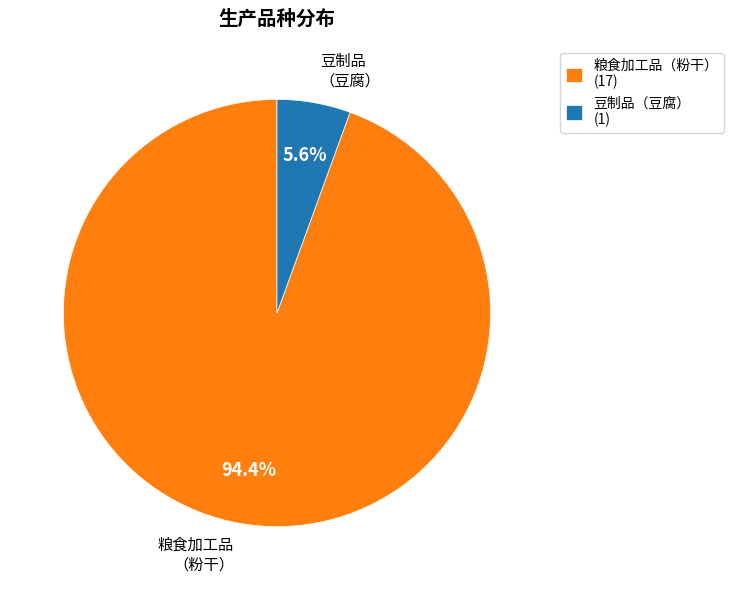

Is there any slice that represents more than half of the pie?

Yes